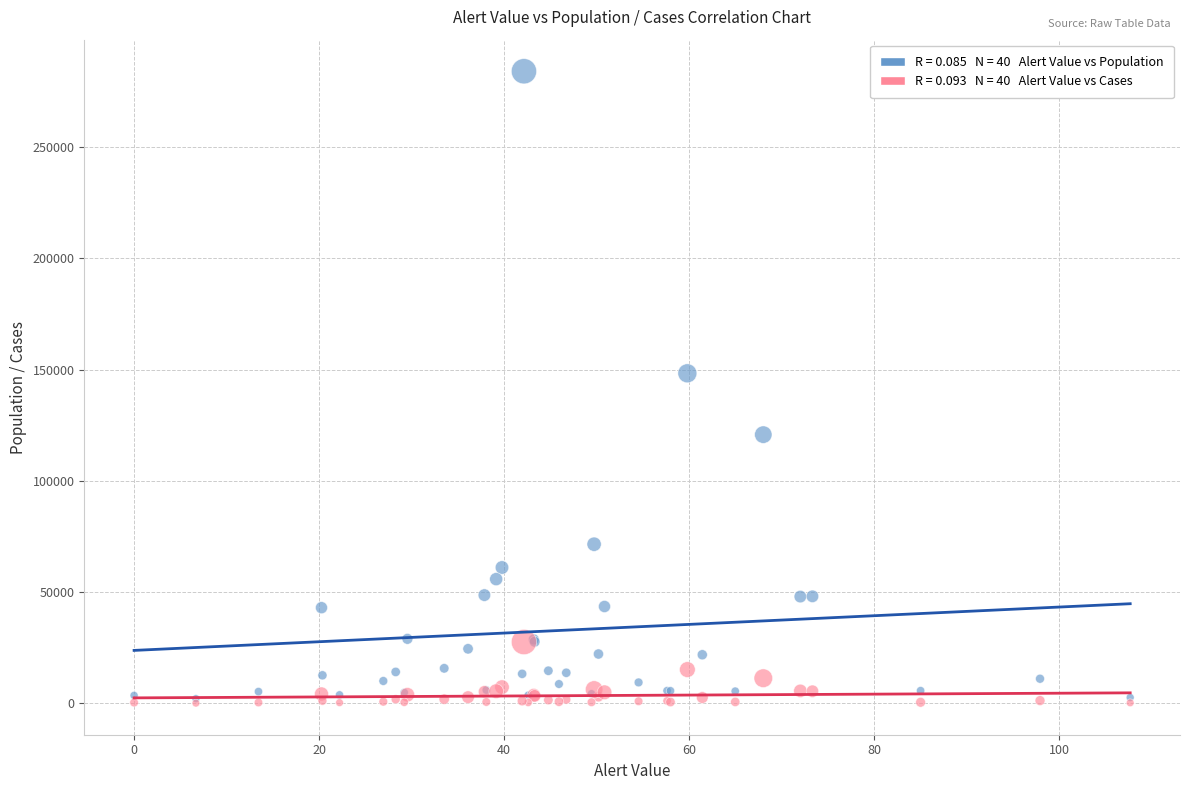

Across all series, what Y value is closest to 142068?

148306